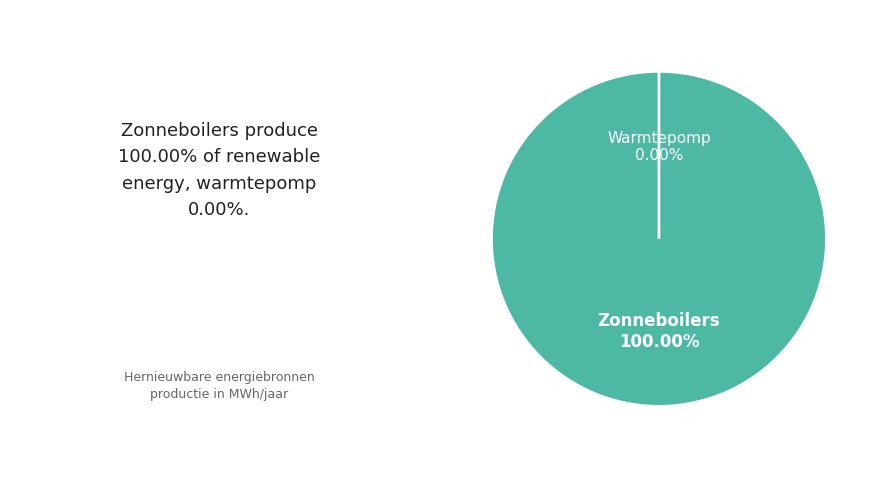

Which slice is the largest?

Zonneboilers